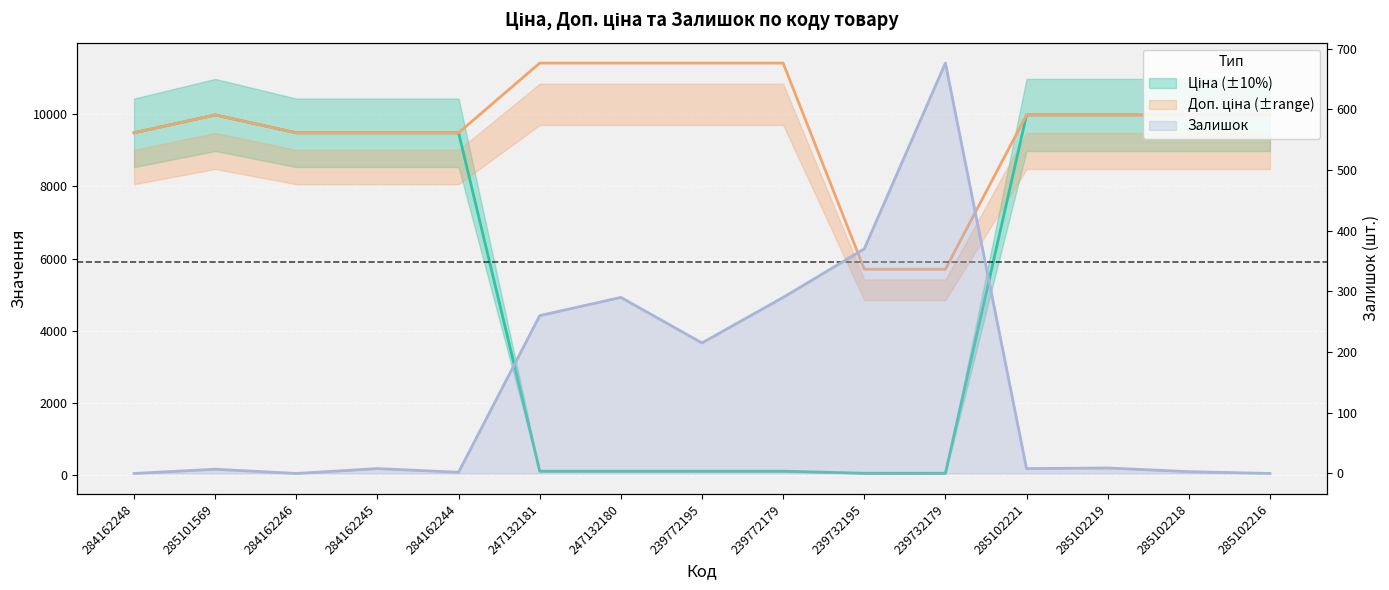

Reading right to left, list all the values displayed in this chart.

Ціна: 285102216=9975.0	285102218=9975.0	285102219=9975.0	285102221=9975.0	239732179=57.0	239732195=57.0	239772179=114.1	239772195=114.1	247132180=114.1	247132181=114.1	284162244=9480.1	284162245=9480.1	284162246=9480.1	285101569=9975.0	284162248=9480.1
Доп. ціна: 285102216=9975.0	285102218=9975.0	285102219=9975.0	285102221=9975.0	239732179=5705.0	239732195=5705.0	239772179=11410.0	239772195=11410.0	247132180=11410.0	247132181=11410.0	284162244=9480.1	284162245=9480.1	284162246=9480.1	285101569=9975.0	284162248=9480.1
Залишок: 285102216=0.0	285102218=3.0	285102219=9.0	285102221=8.0	239732179=676.0	239732195=370.0	239772179=290.0	239772195=215.0	247132180=290.0	247132181=260.0	284162244=2.0	284162245=8.0	284162246=0.0	285101569=7.0	284162248=0.0